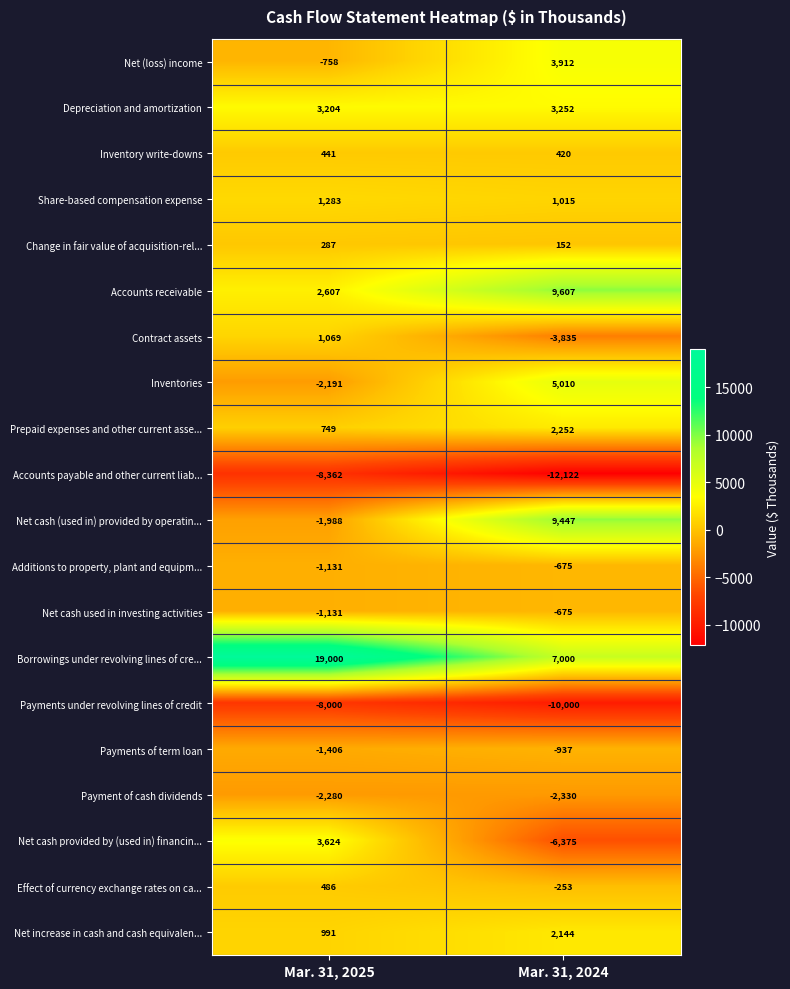

Which series changed the most between Mar. 31, 2025 and Mar. 31, 2024?

Borrowings under revolving lines of cre...